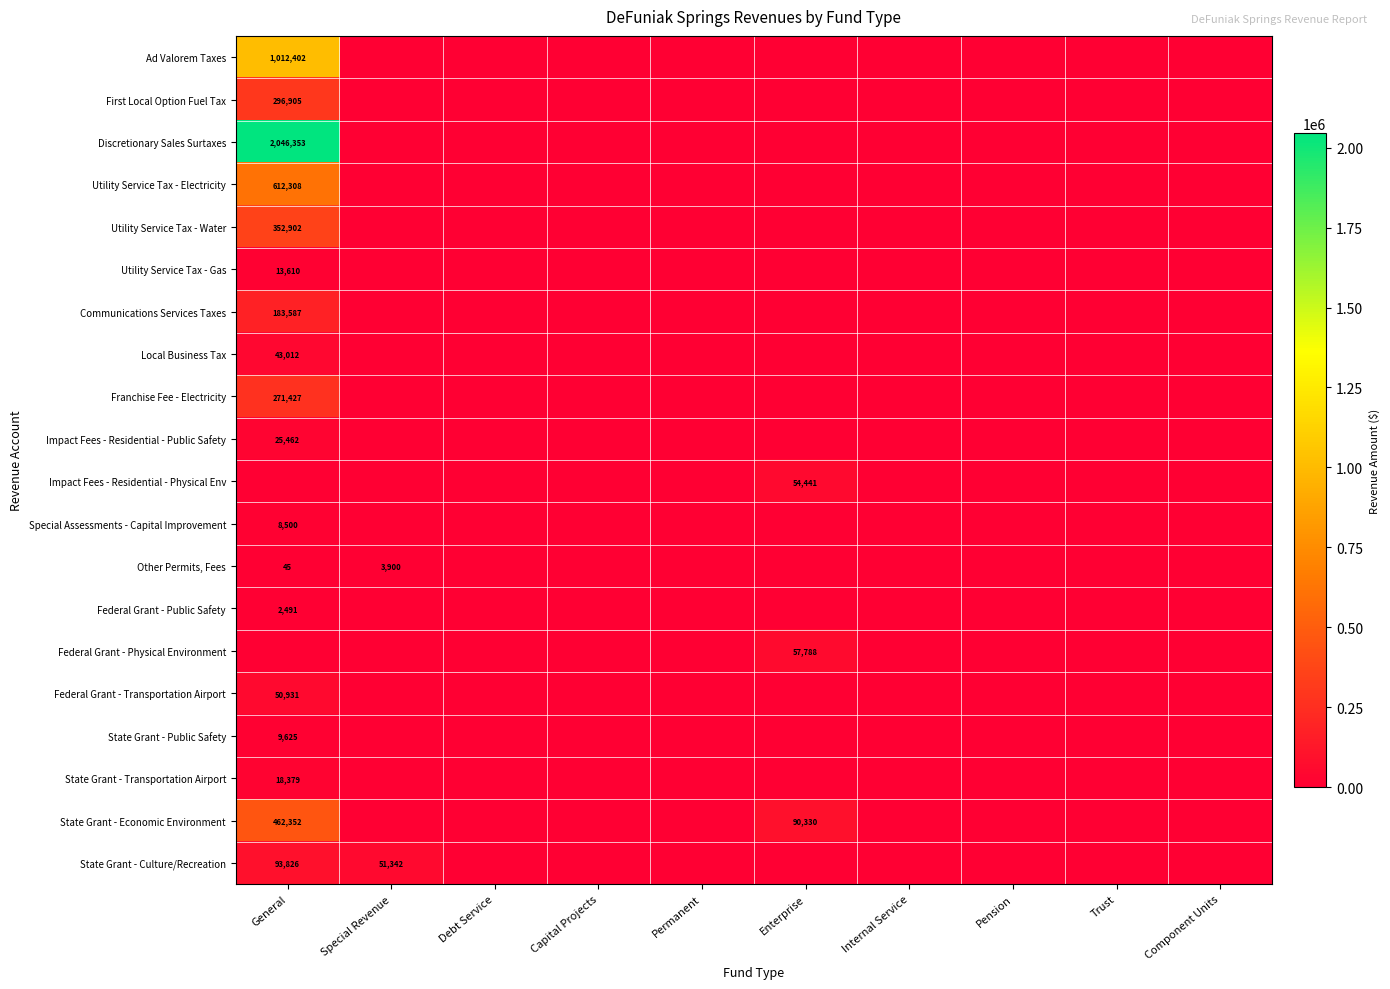

The Utility Service Tax - Gas series shows 5077 at General. True or false?

False